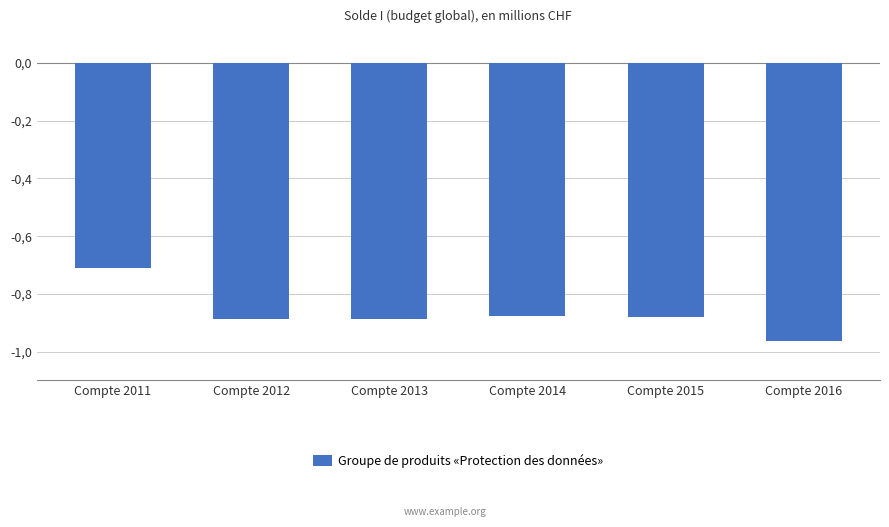

Which label corresponds to the smallest value in the chart?

Compte 2016